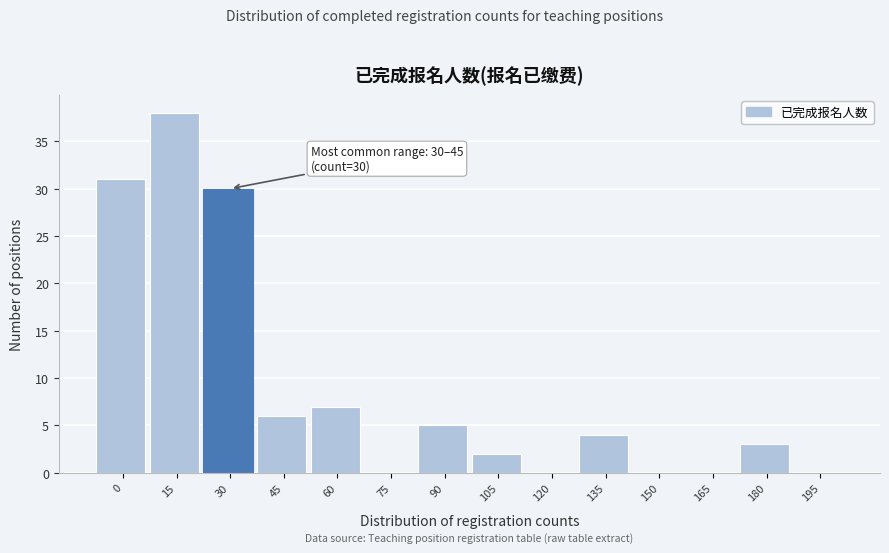

Reading left to right, list all the values displayed in this chart.

0=31	15=38	30=30	45=6	60=7	75=0	90=5	105=2	120=0	135=4	150=0	165=0	180=3	195=0